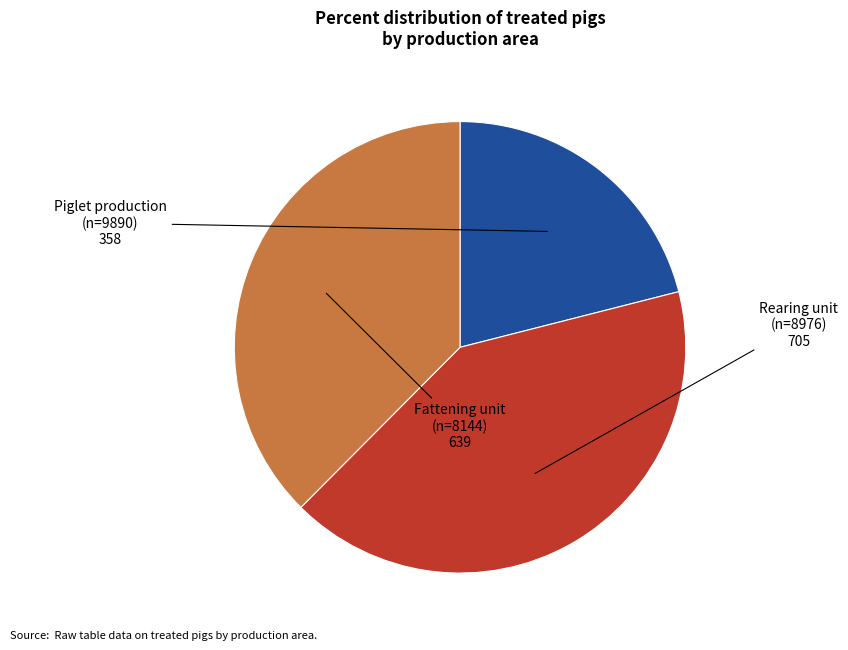

True or false: Piglet production (n=9890) accounts for 27% of the total.

False